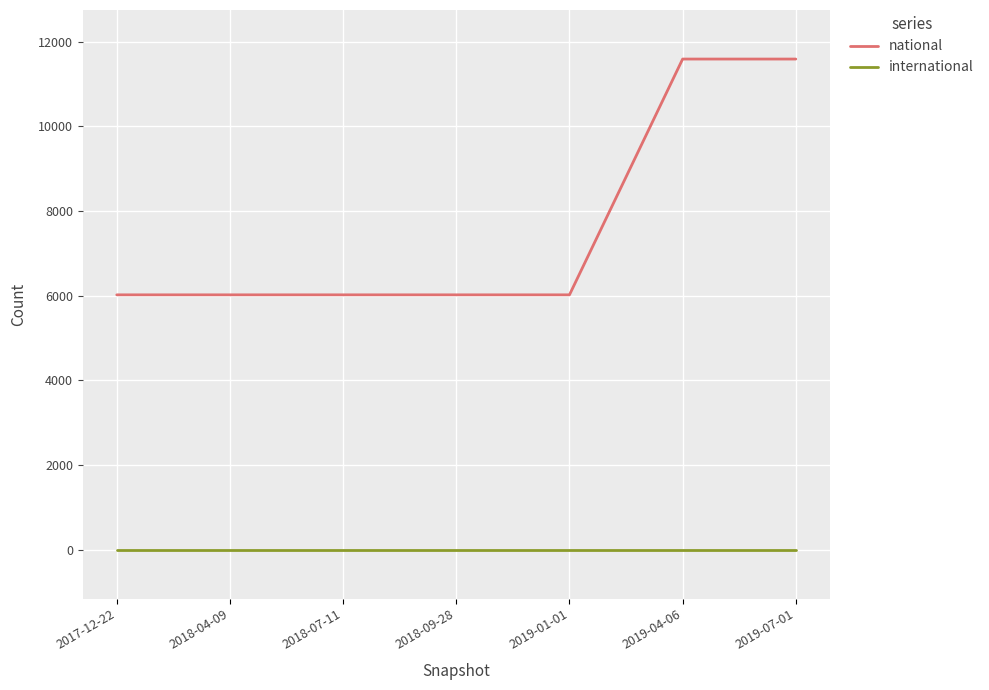

Is it true that national equals 11587 at 2019-04-06?

True